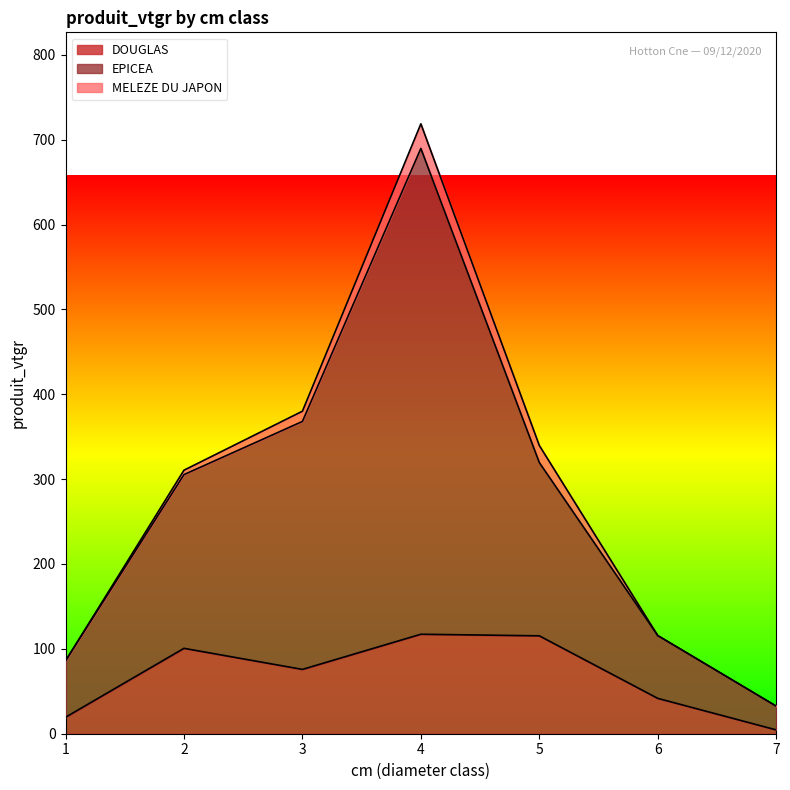

Is it true that DOUGLAS equals 100.6 at 2?

True